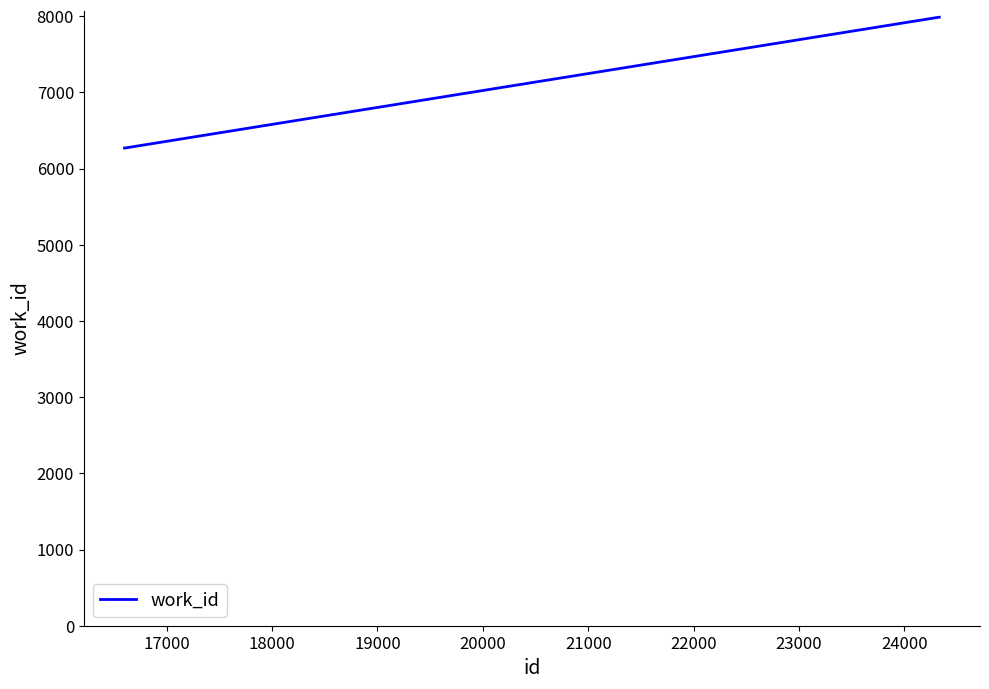

Reading left to right, list all the values displayed in this chart.

6270	6270	7987	7987